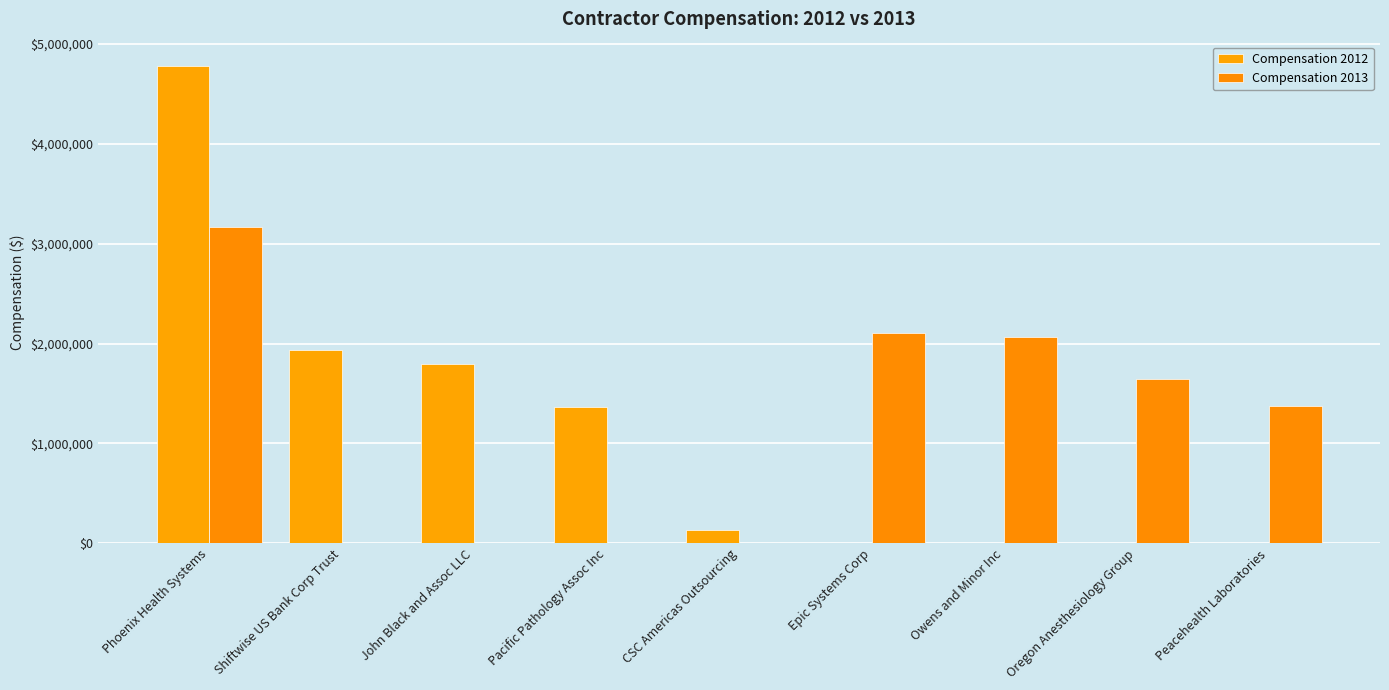

The Compensation 2012 series shows 4784994 at Phoenix Health Systems. True or false?

True